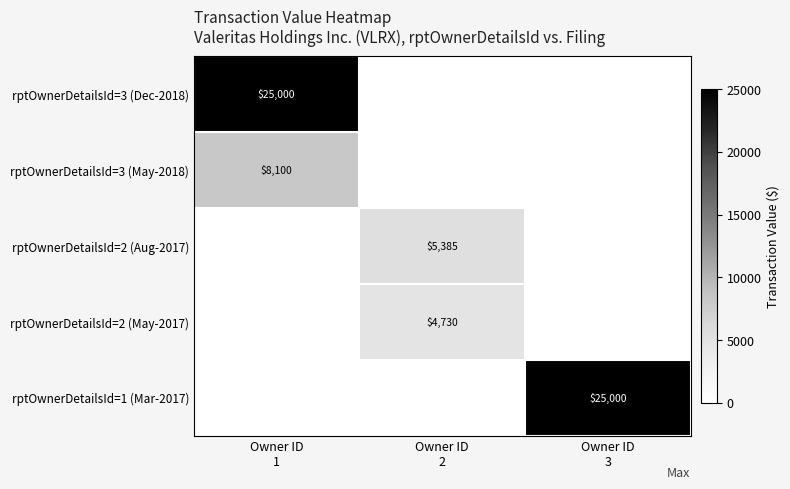

What is the difference between the maximum and minimum values in the rptOwnerDetailsId=2 (May-2017) series?

4730